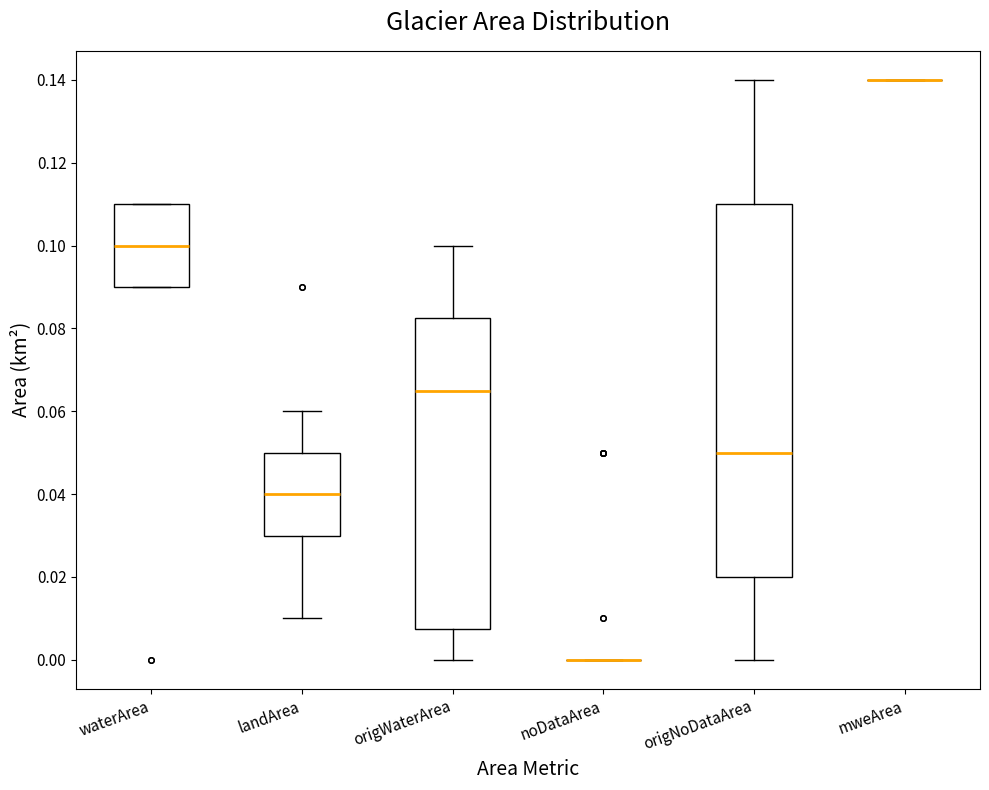

Reading left to right, transcribe this box plot: for each box, give where its median line is, the range the box spans, and where its two whiskers end, as read against the y-axis. The values are not printed on the chart, so give them approximately, as read against the axis.

waterArea: median 0.100, box 0.090 to 0.110, whiskers 0.090 to 0.110
landArea: median 0.040, box 0.030 to 0.050, whiskers 0.010 to 0.060
origWaterArea: median 0.066, box 0.008 to 0.082, whiskers 0.000 to 0.100
noDataArea: box collapsed to a line at 0.000, whiskers 0.000 to 0.000
origNoDataArea: median 0.050, box 0.020 to 0.110, whiskers 0.000 to 0.140
mweArea: box collapsed to a line at 0.140, whiskers 0.140 to 0.140